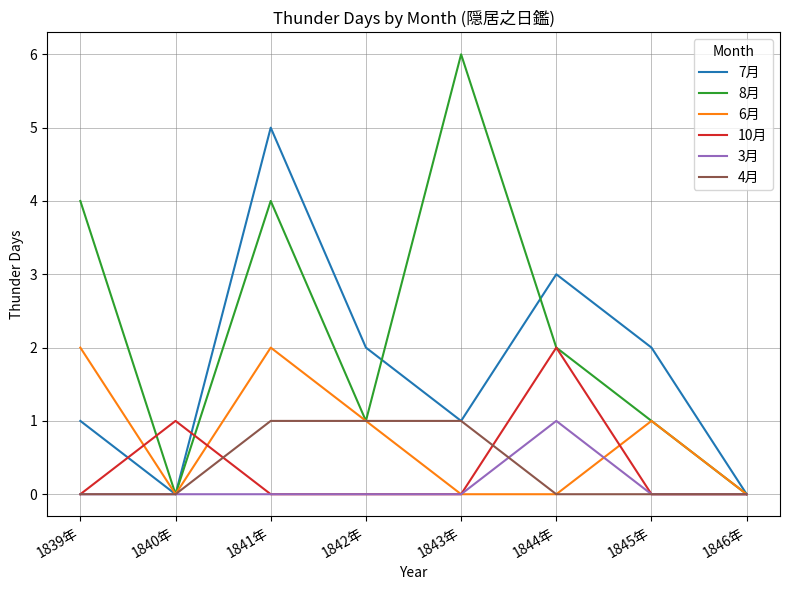

Is it true that 6月 equals 1 at 1845年?

True